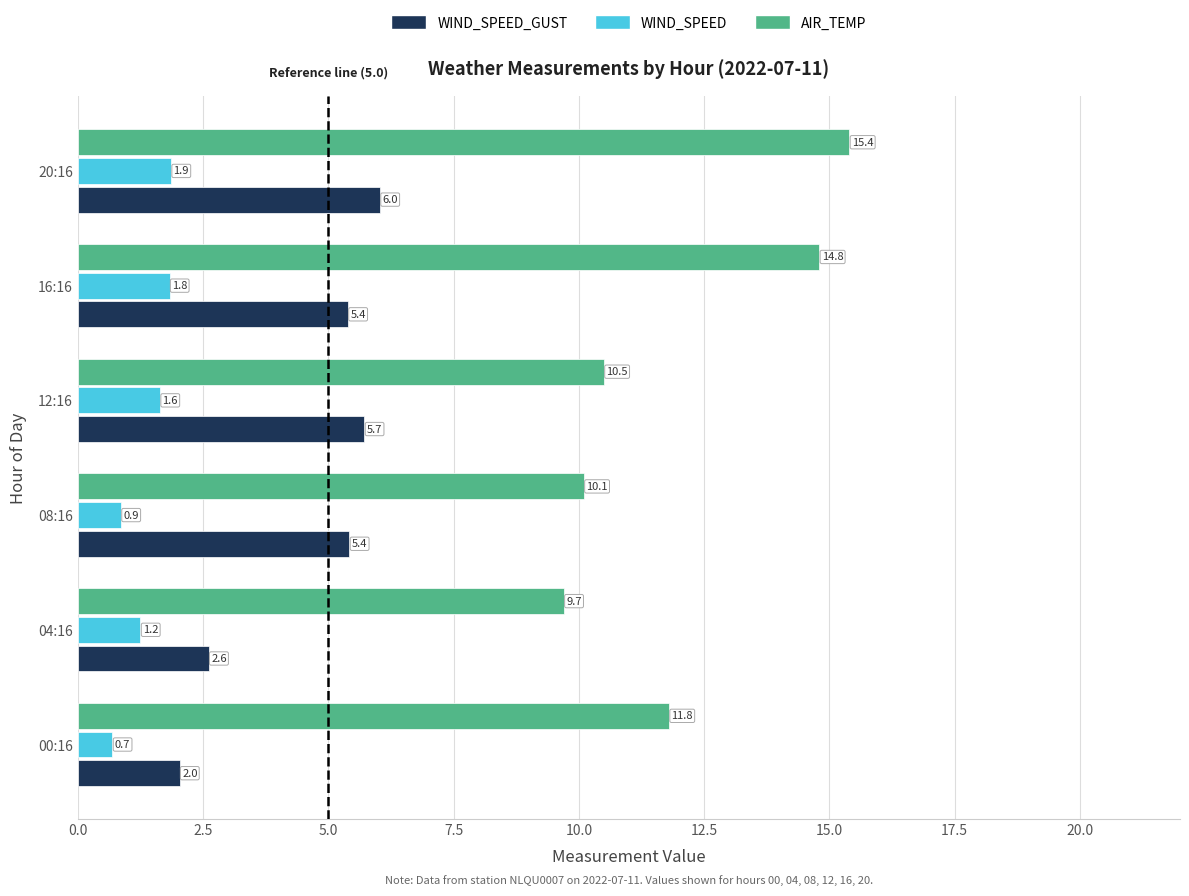

What is the maximum value for AIR_TEMP?

15.4